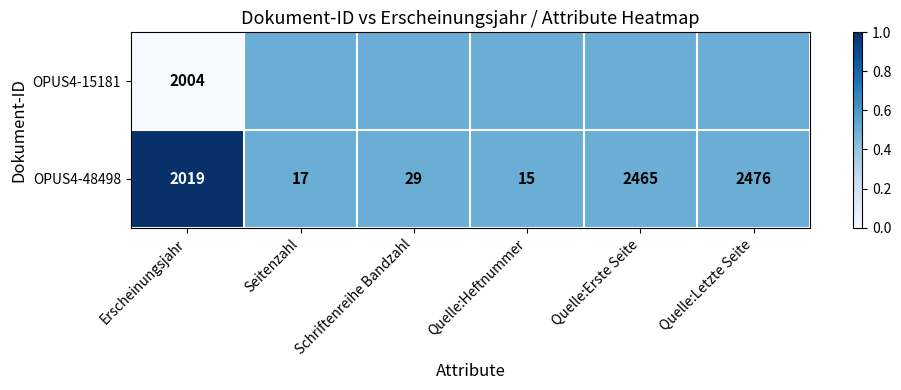

What is the difference between the maximum and minimum values in the OPUS4-48498 series?

2461.0